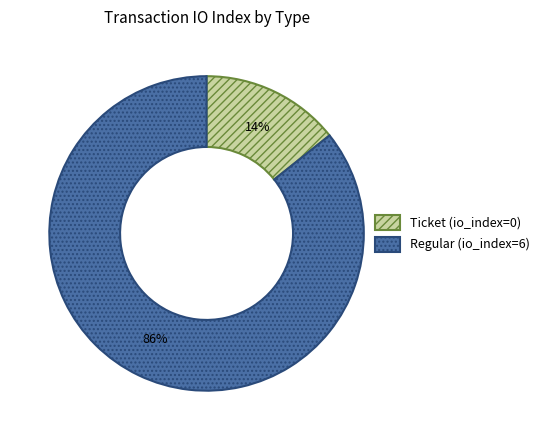

Does any single category account for the majority?

Yes